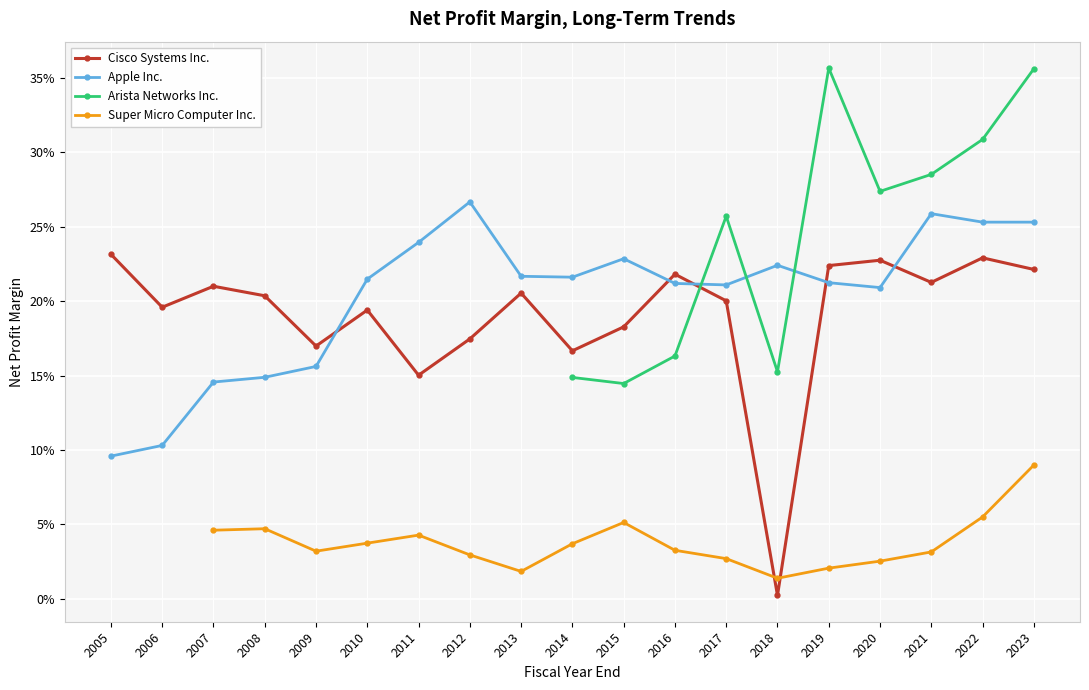

What is the difference between the second highest and second lowest values in the Apple Inc. series?

0.2